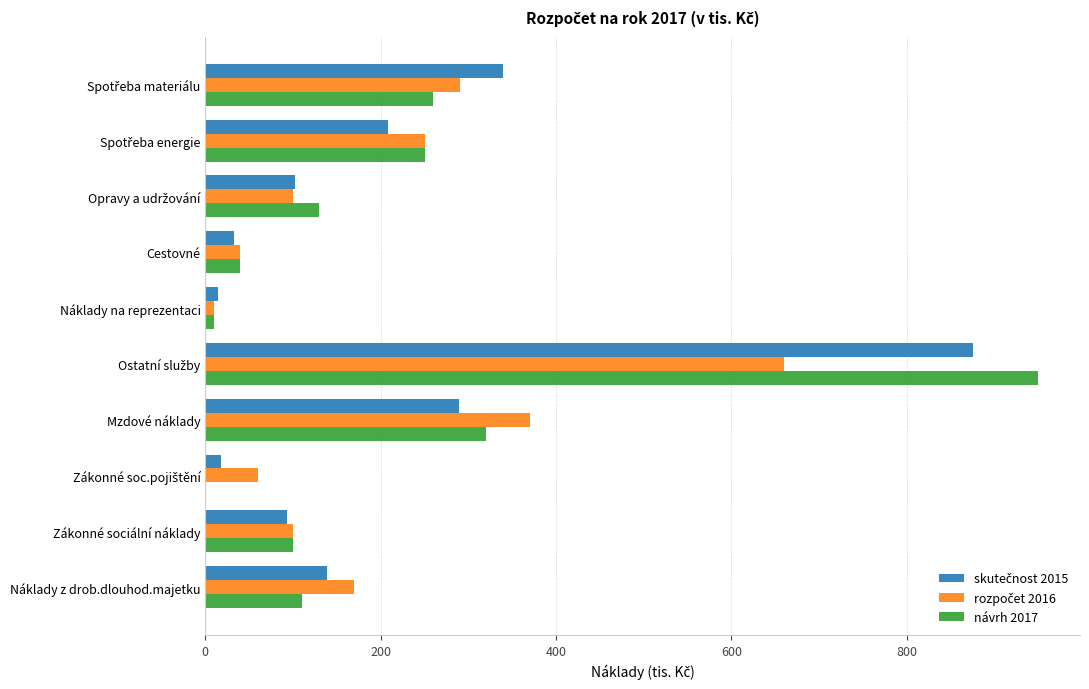

What is the total value across all series at Náklady z drob.dlouhod.majetku?

419